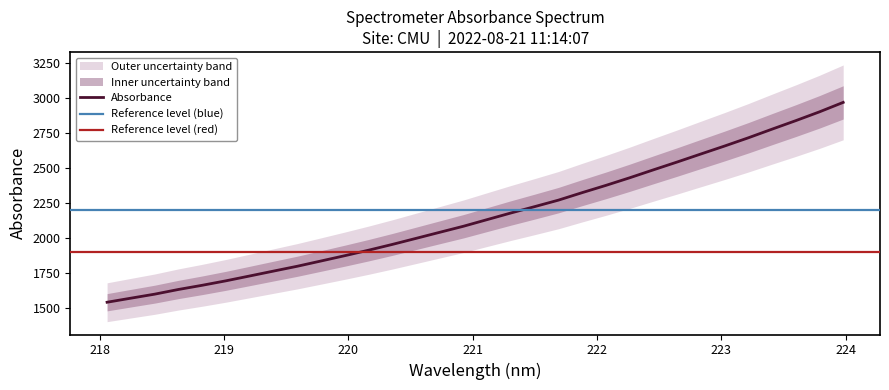

What is the difference between the maximum and minimum values?

1427.9